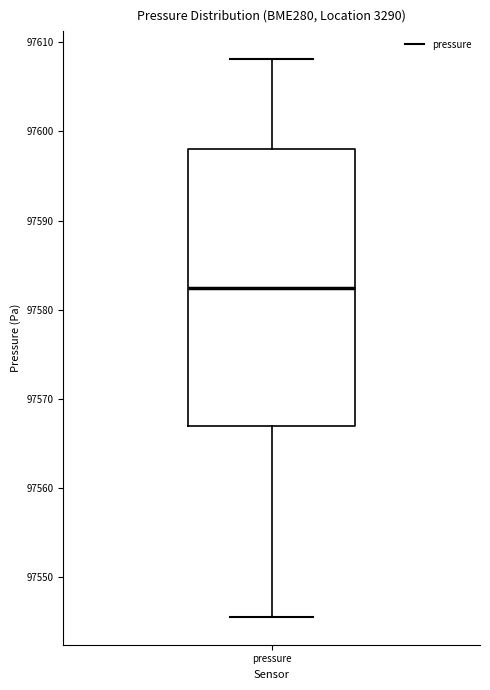

Transcribe this box plot: give where the median line is, the range the box spans, and where the two whiskers end, as read against the y-axis. The values are not printed on the chart, so give them approximately, as read against the axis.

median 97582, box 97567 to 97598, whiskers 97546 to 97608